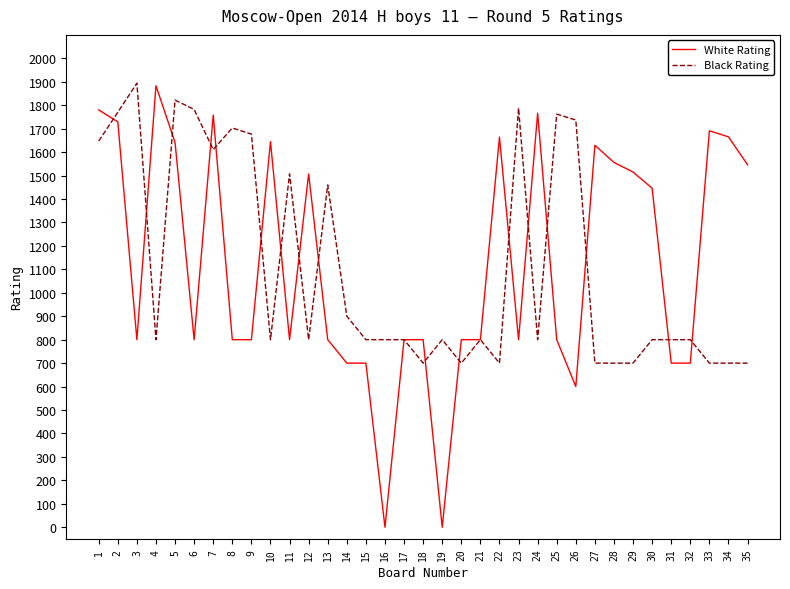

What is the total value across all series at 28?

2256